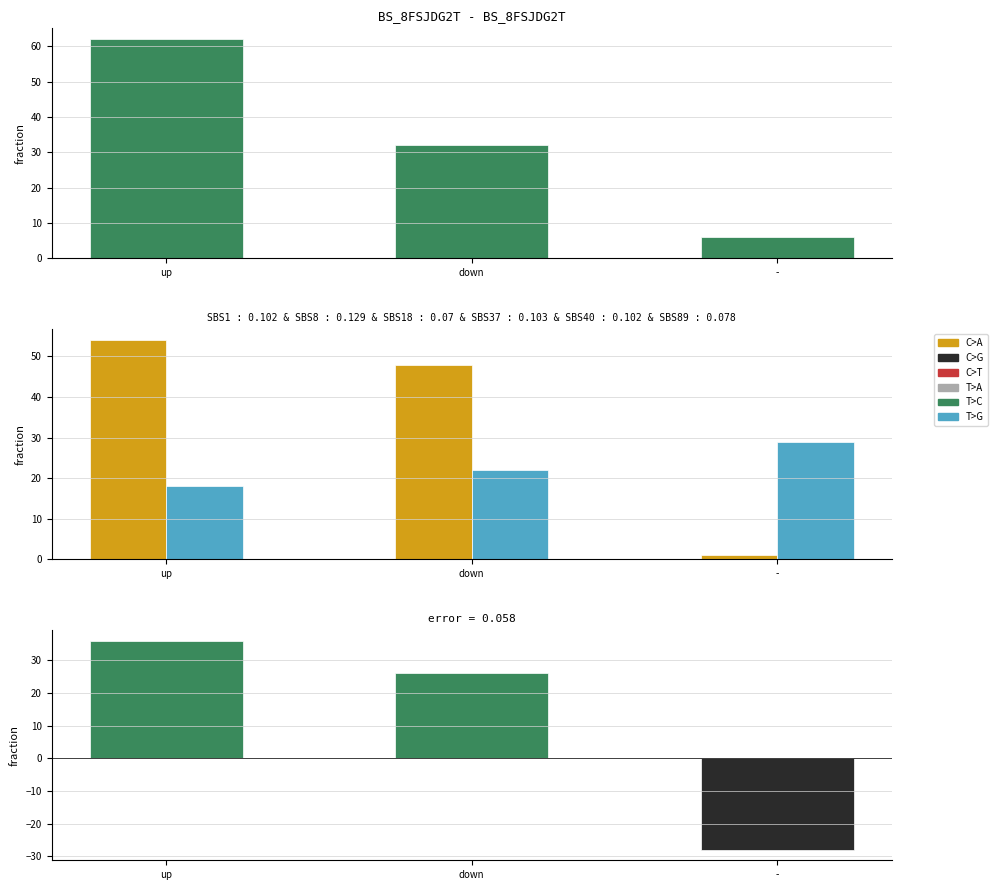

How many distinct data groups are displayed?

3